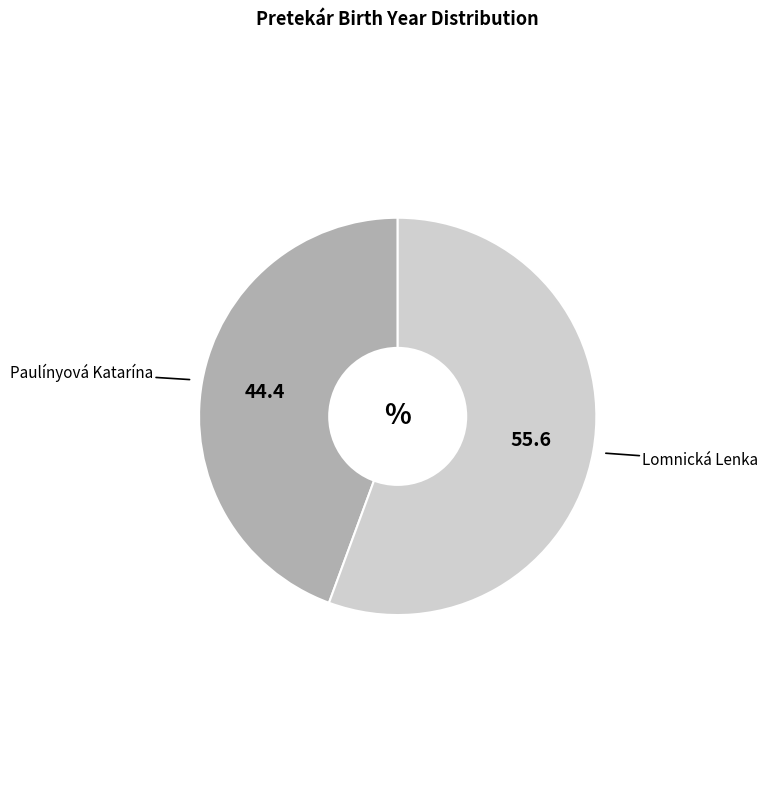

Which has a higher value, Paulínyová Katarína or Lomnická Lenka?

Lomnická Lenka